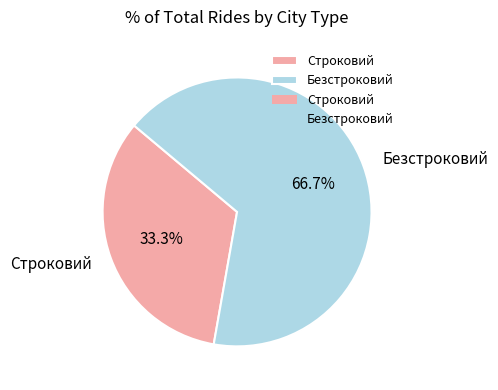

Is the sum of Строковий and Безстроковий greater than half?

Yes